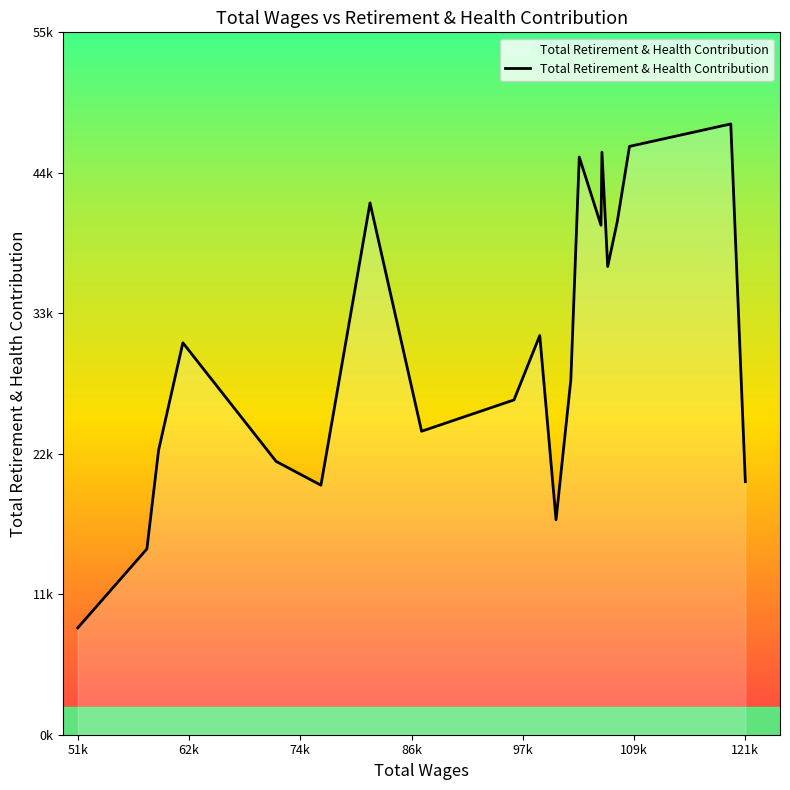

What is the average value?

30557